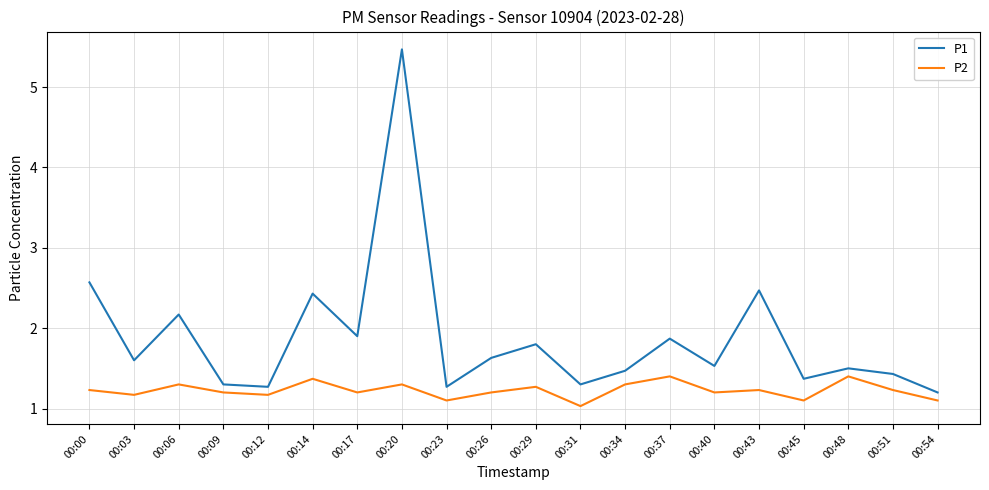

List the series in order of their overall mean, highest first.

P1, P2